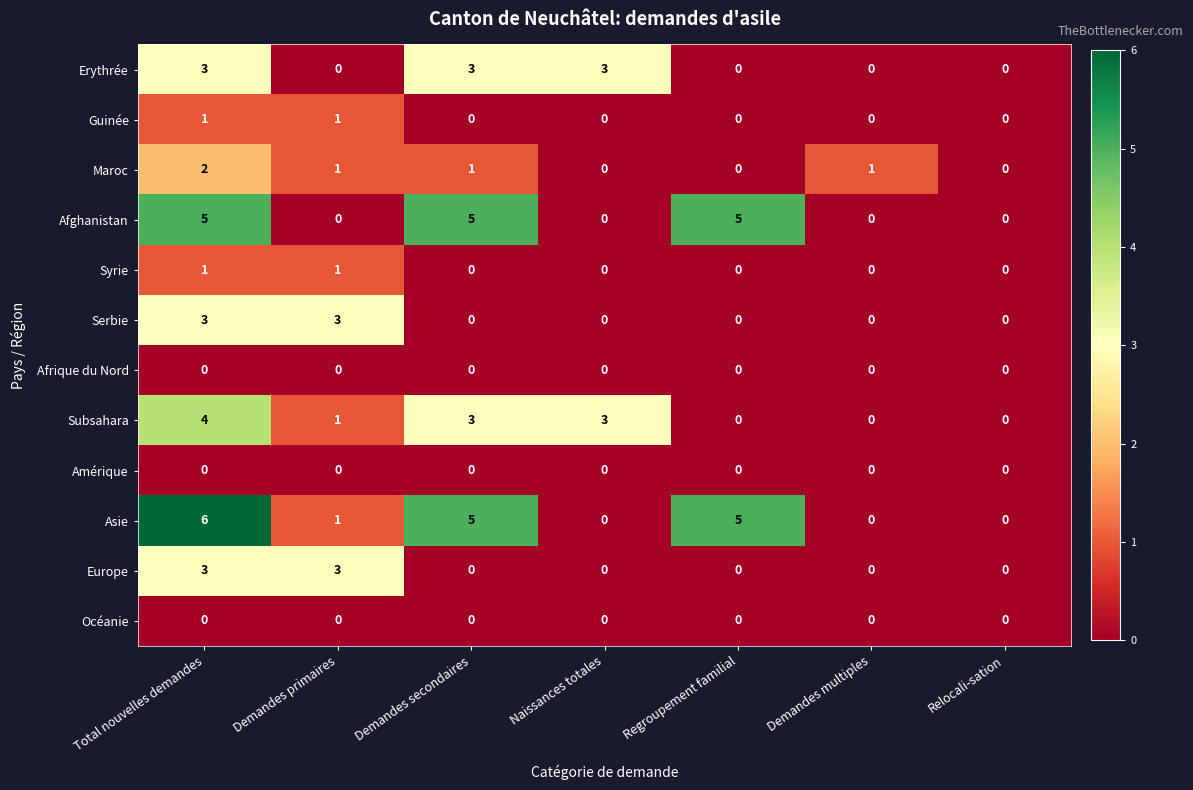

What is the spread (max minus min) of values at Demandes primaires?

3